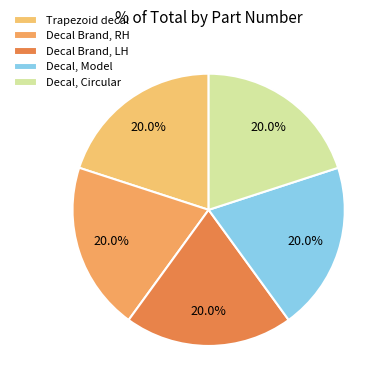

How many slices are in this pie chart?

5